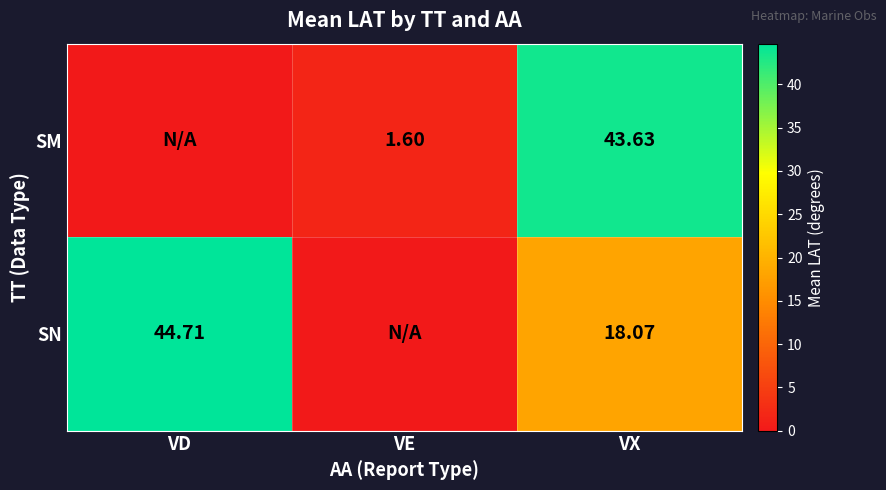

Which has a higher value, VD or VX?

VX